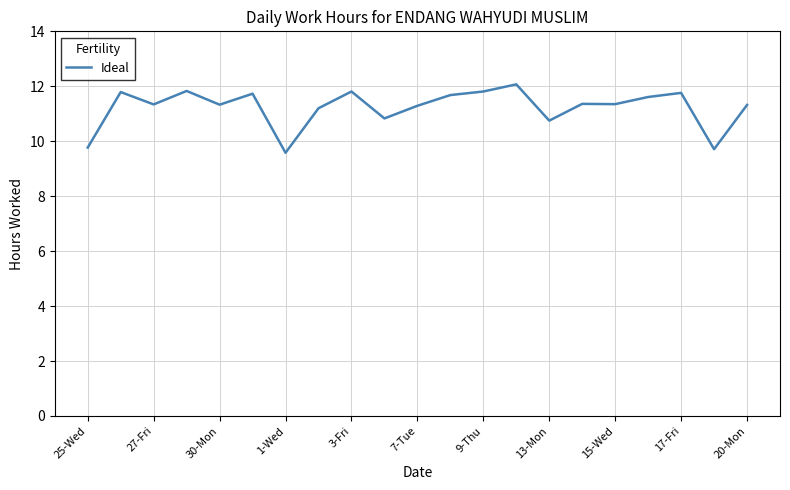

What is the difference between the maximum and minimum values?

2.5